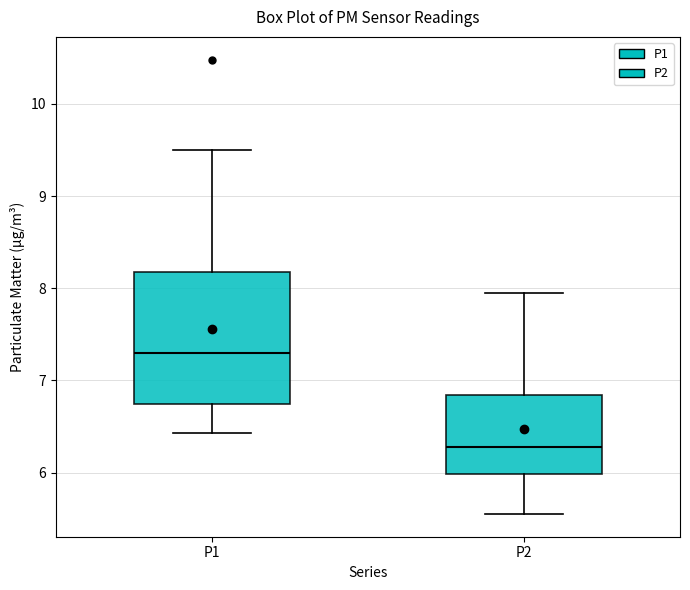

Reading left to right, read every box against the y-axis: the position of its median line, the range the box covers, and the ends of its whiskers. The values are not printed on the chart, so give them approximately, as read against the axis.

P1: median 7.3, box 6.7 to 8.2, whiskers 6.4 to 9.5
P2: median 6.3, box 6.0 to 6.8, whiskers 5.6 to 8.0